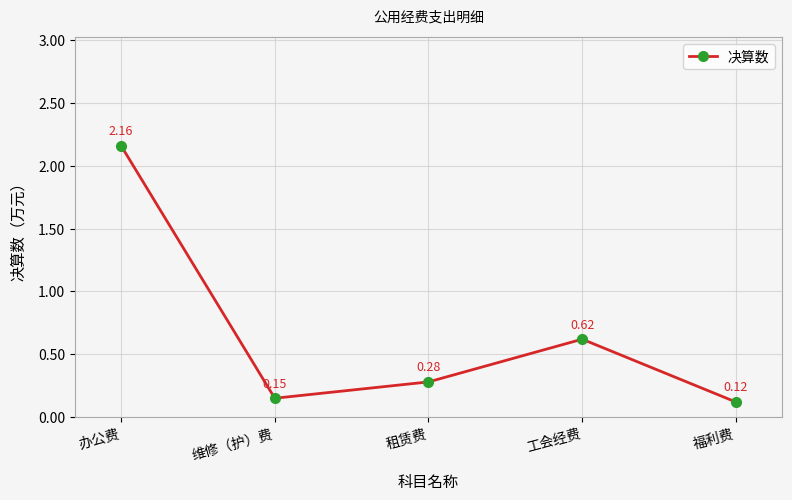

Which label corresponds to the largest value in the chart?

办公费